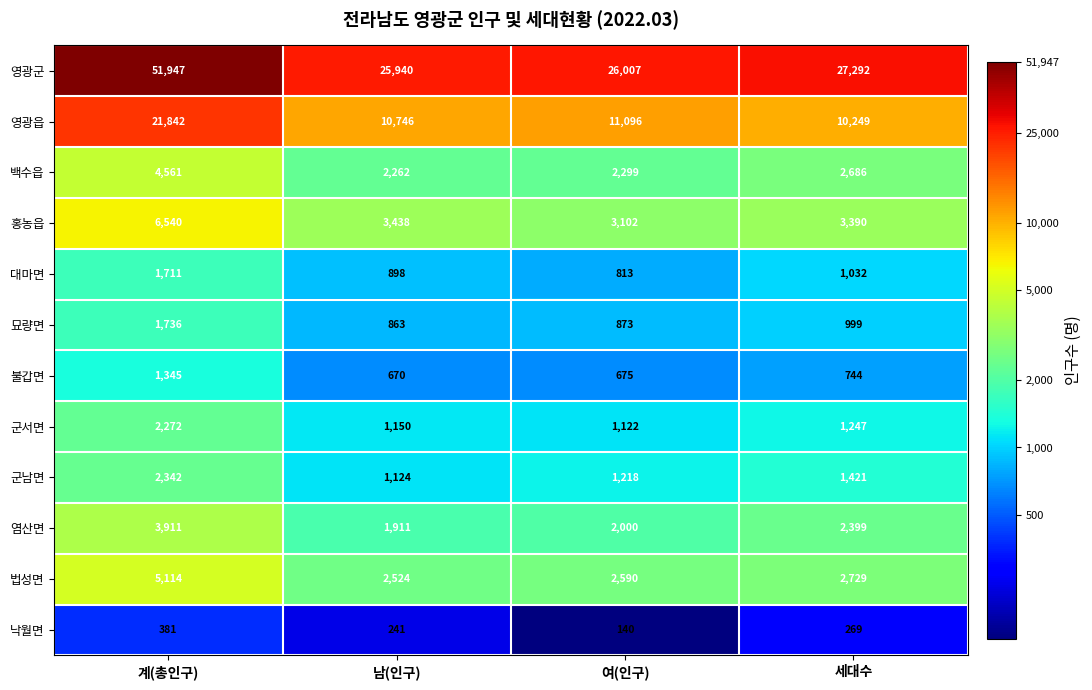

Which series changed the most between 계(총인구) and 여(인구)?

영광군